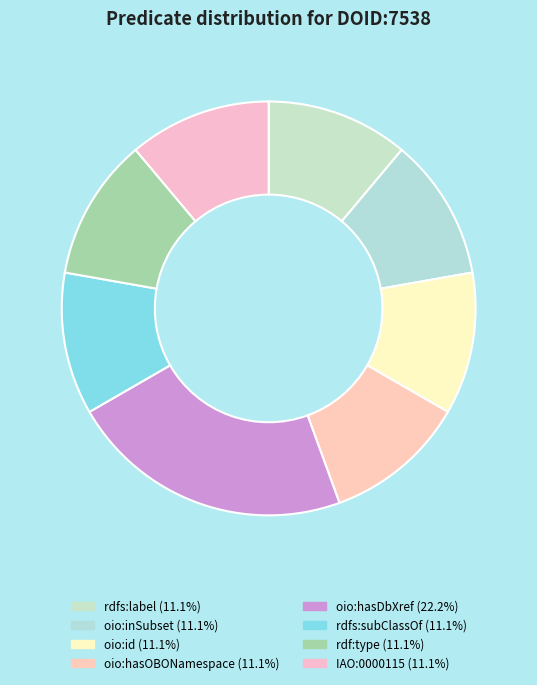

Is there a majority slice in this chart?

No